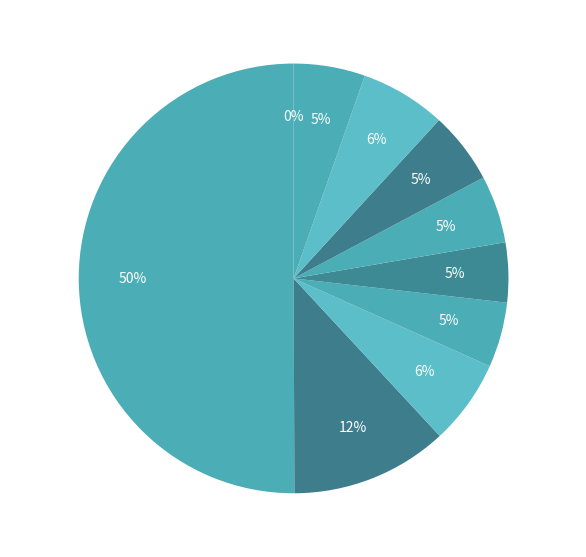

What percentage is the pct15 slice, to the nearest percent?

12%